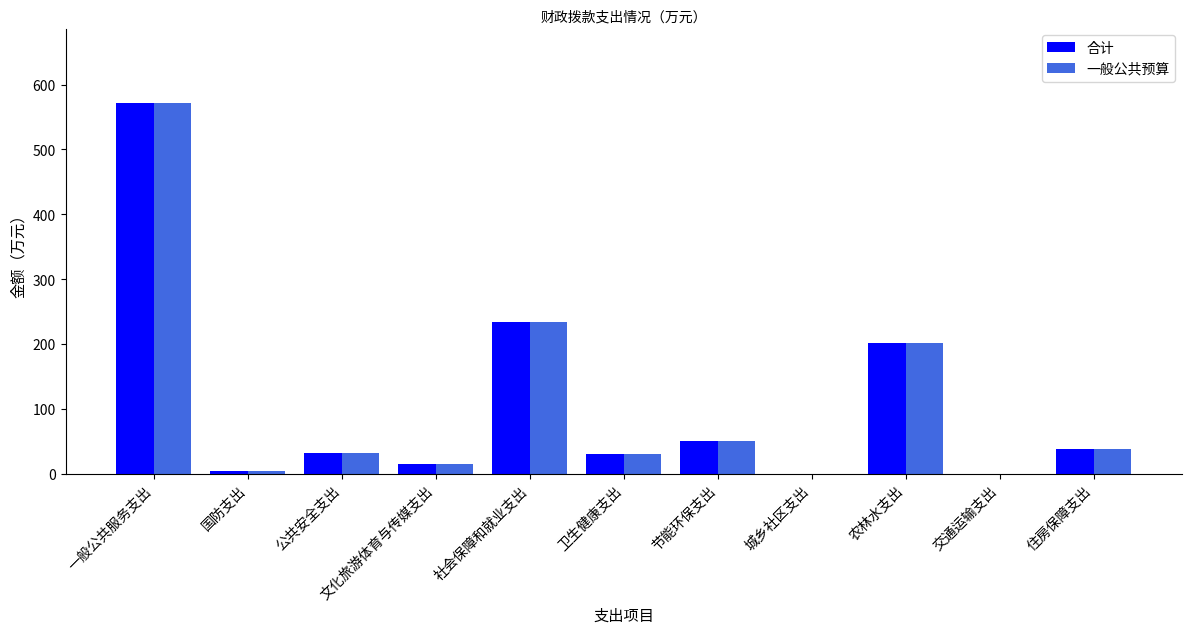

What is the total value across all series at 住房保障支出?

77.6